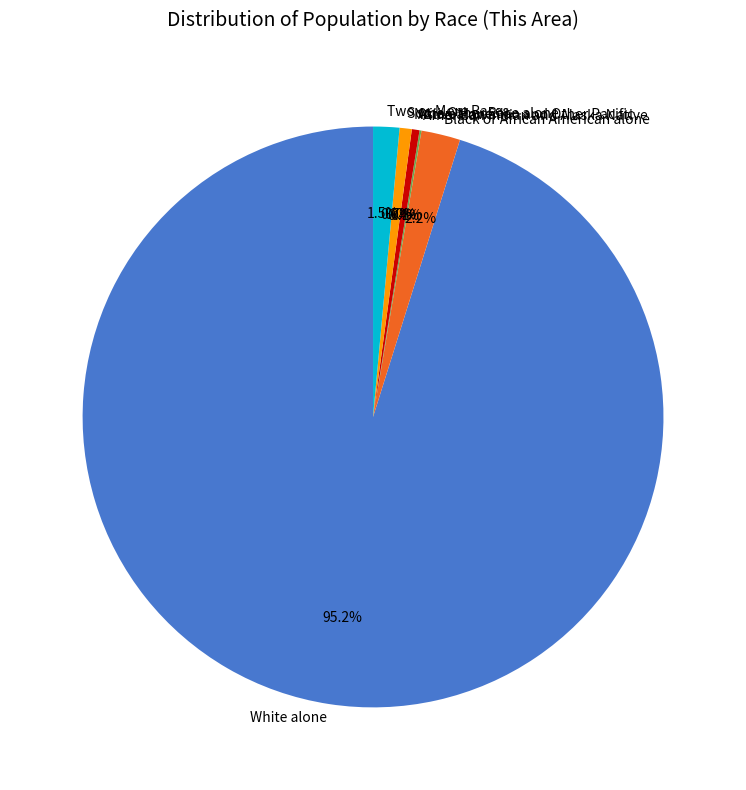

To the nearest percent, what is the combined percentage of Some Other Race alone and American Indian and Alaska Native?

1%